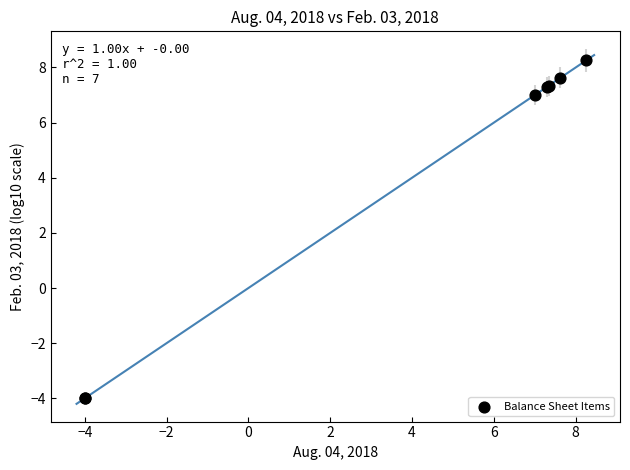

What Y value in the scatter plot is closest to 2?

7.0